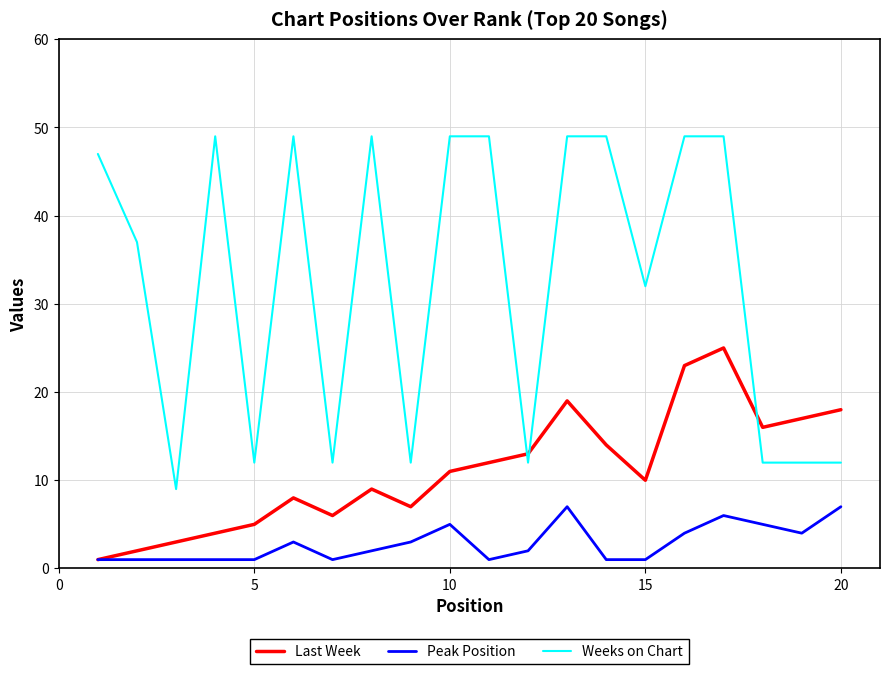

Count the number of data series in this chart.

3